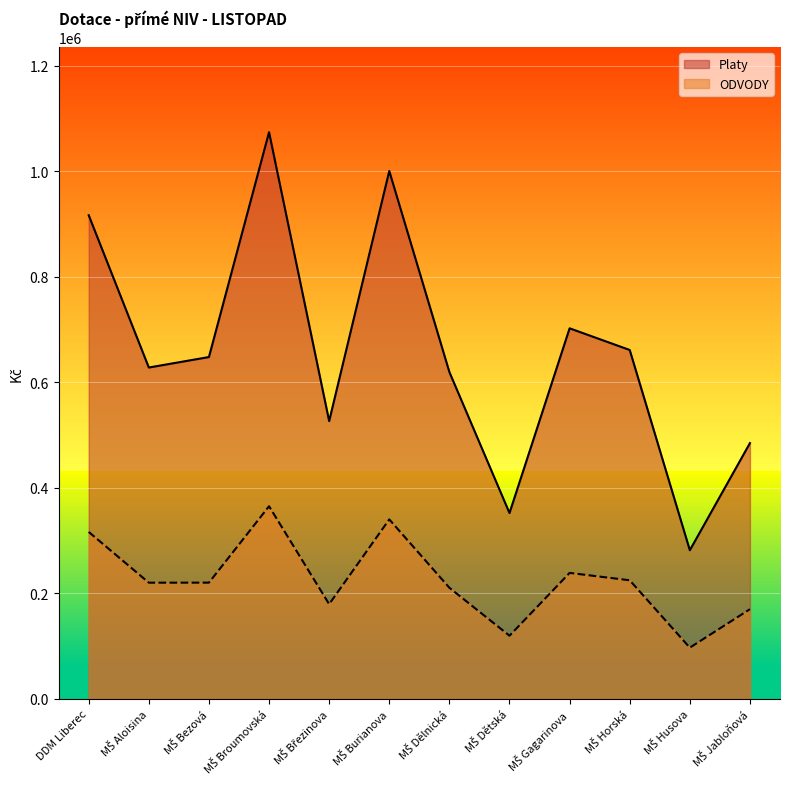

How many lines are shown in the chart?

2